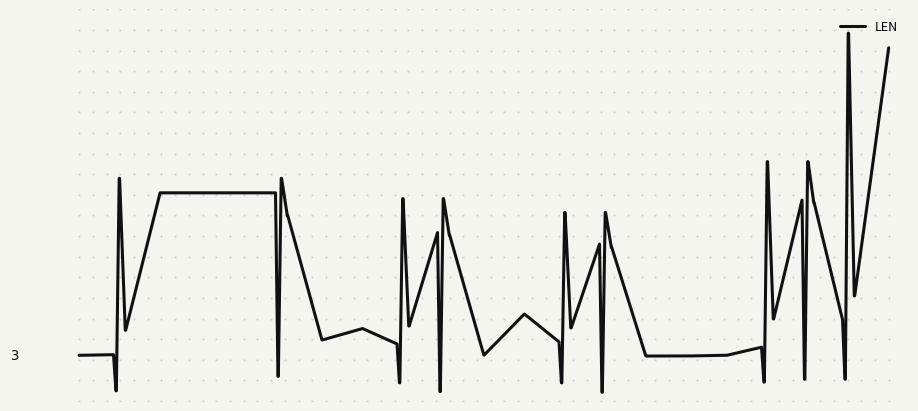

Does the chart display data point markers on the line(s)?

No